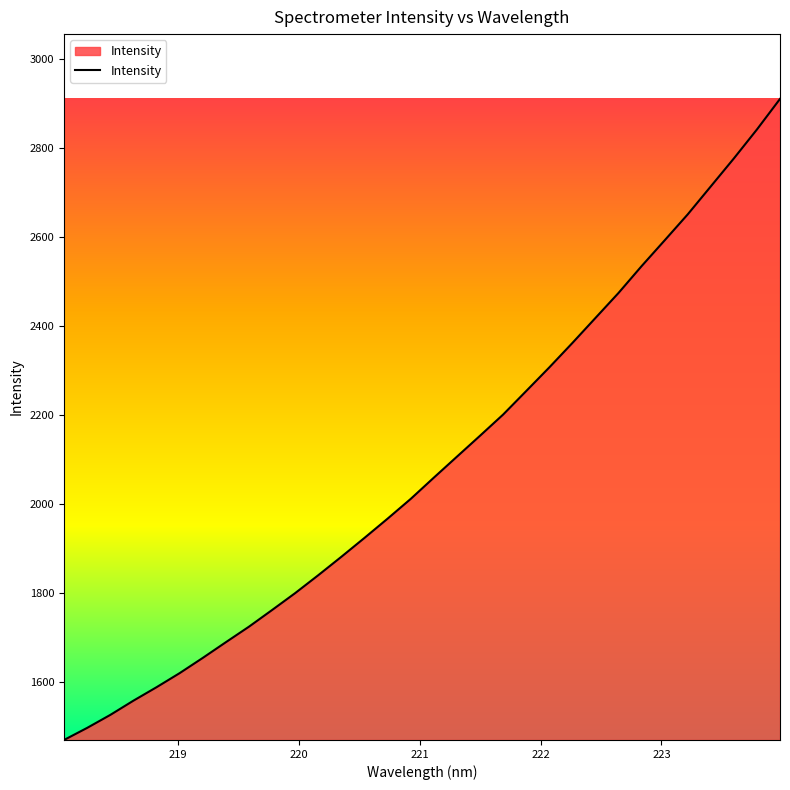

Reading left to right, list all the values displayed in this chart.

1470.4	1497.5	1526.6	1558.6	1588.8	1620.4	1654.6	1689.9	1724.8	1762.1	1800.1	1840.3	1881.7	1924.1	1967.3	2011.6	2059.2	2106.3	2153.3	2200.8	2253.6	2306.6	2361.5	2417.6	2473.8	2534.0	2592.0	2650.3	2713.1	2775.9	2840.9	2909.5